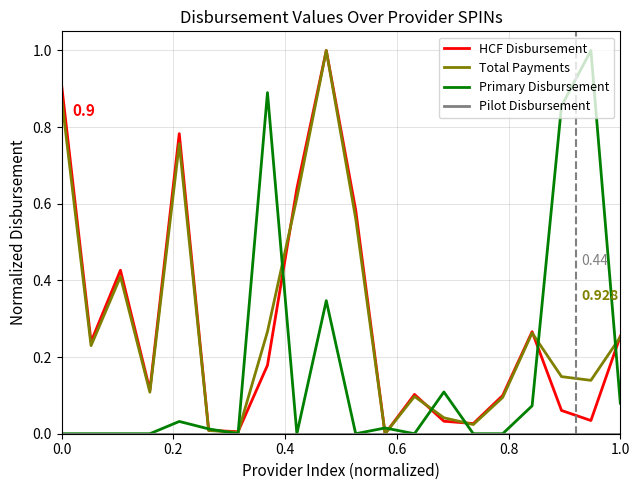

What is the average value of the HCF Disbursement series?

0.3